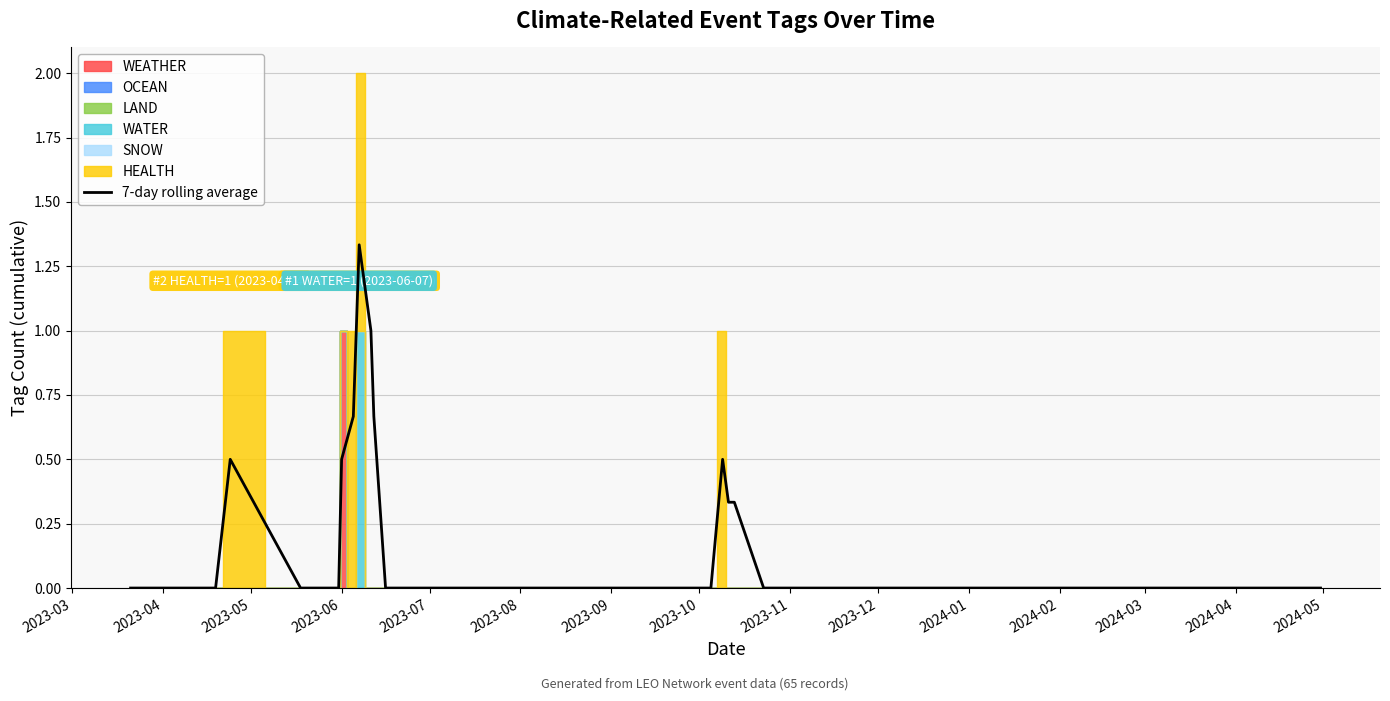

What is the greatest value displayed?

1.3